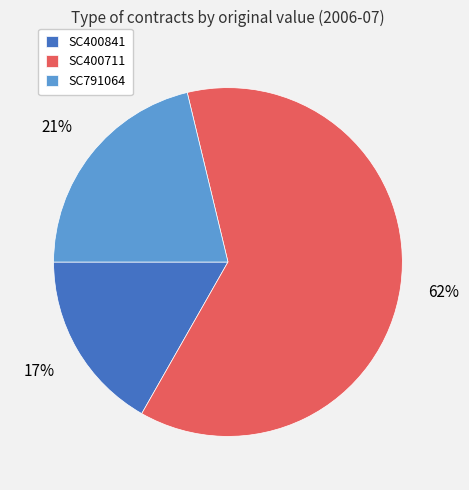

To the nearest percent, what percentage of the pie is SC791064?

21%